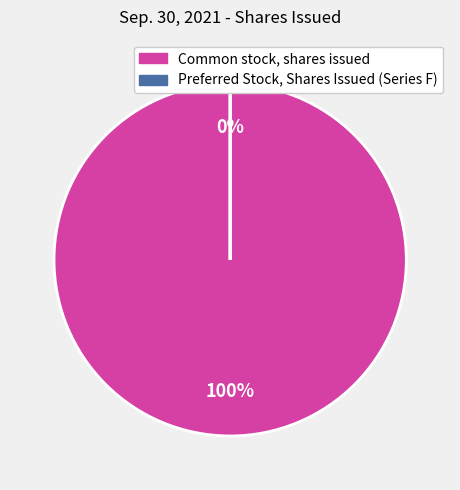

Rank the categories by value from lowest to highest.

Preferred Stock, Shares Issued (Series F), Common stock, shares issued